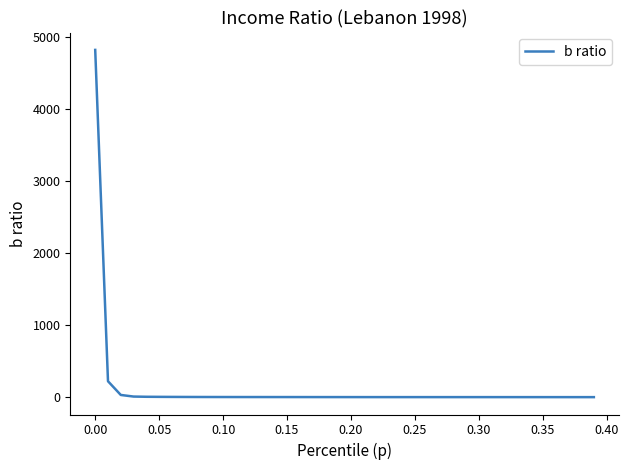

How many distinct data groups are displayed?

1